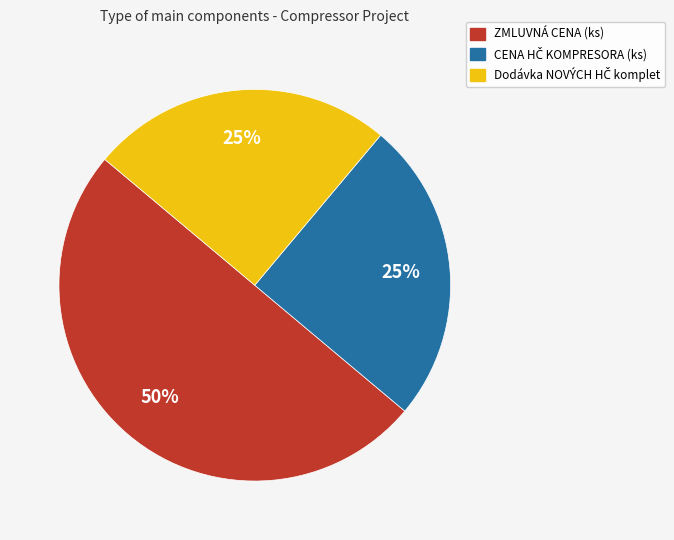

To the nearest percent, what portion does ZMLUVNÁ CENA (ks) represent?

50%